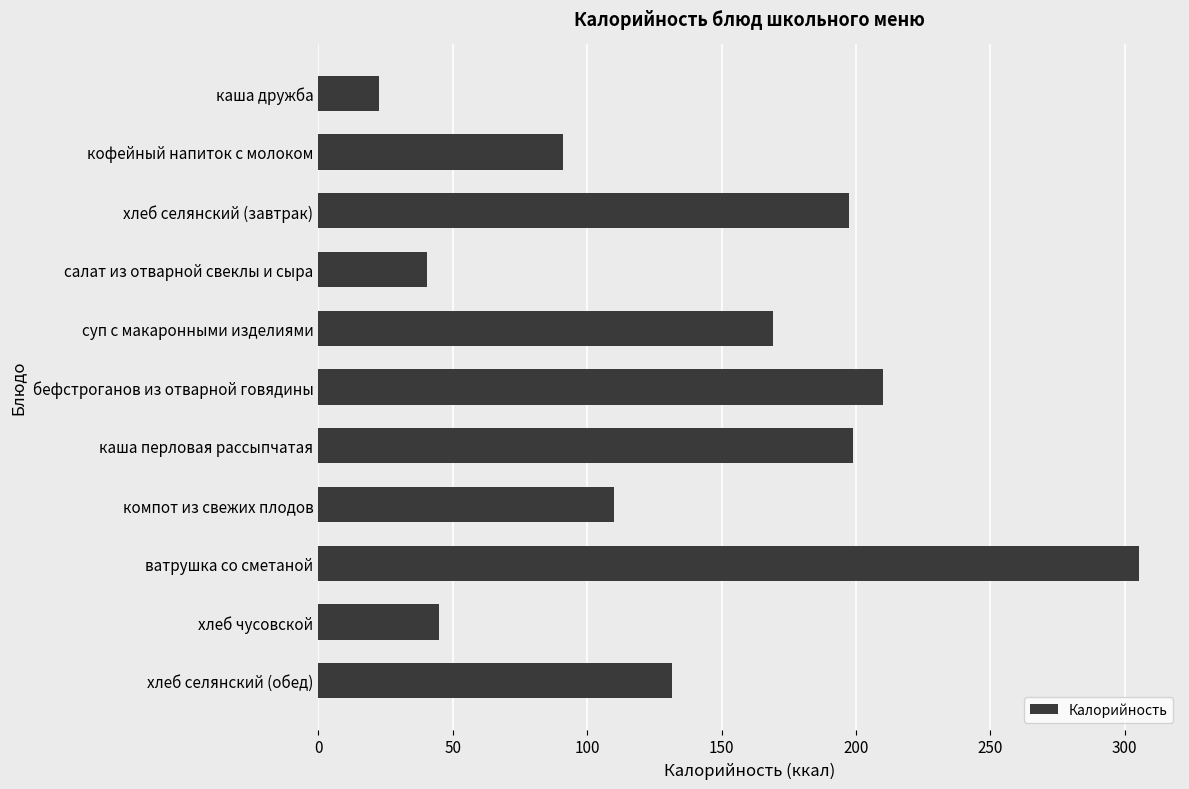

Approximately how many times larger is the value at ватрушка со сметаной compared to компот из свежих плодов?

2.8